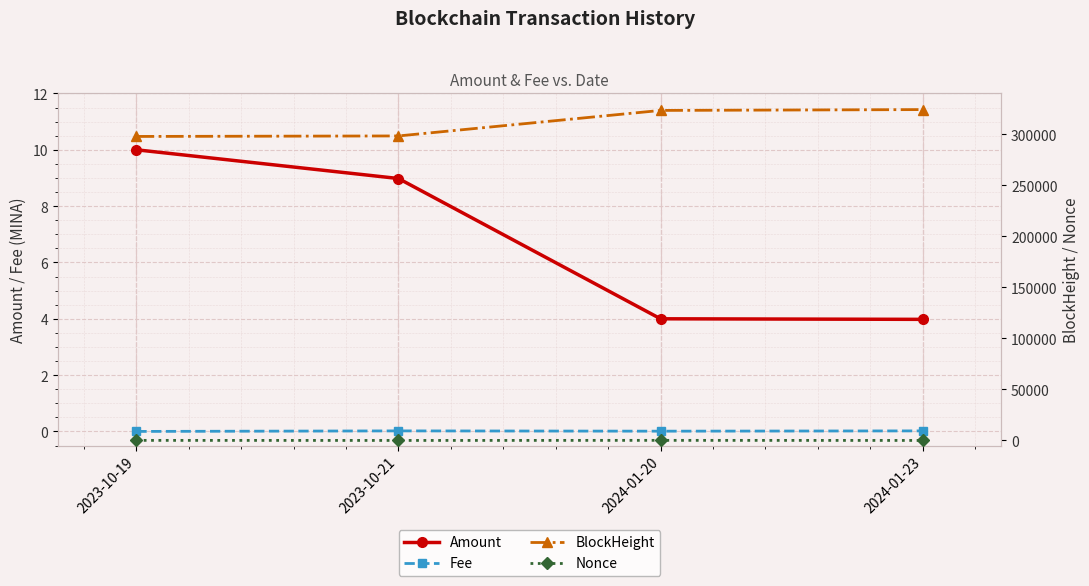

How many values in Nonce are above zero?

3